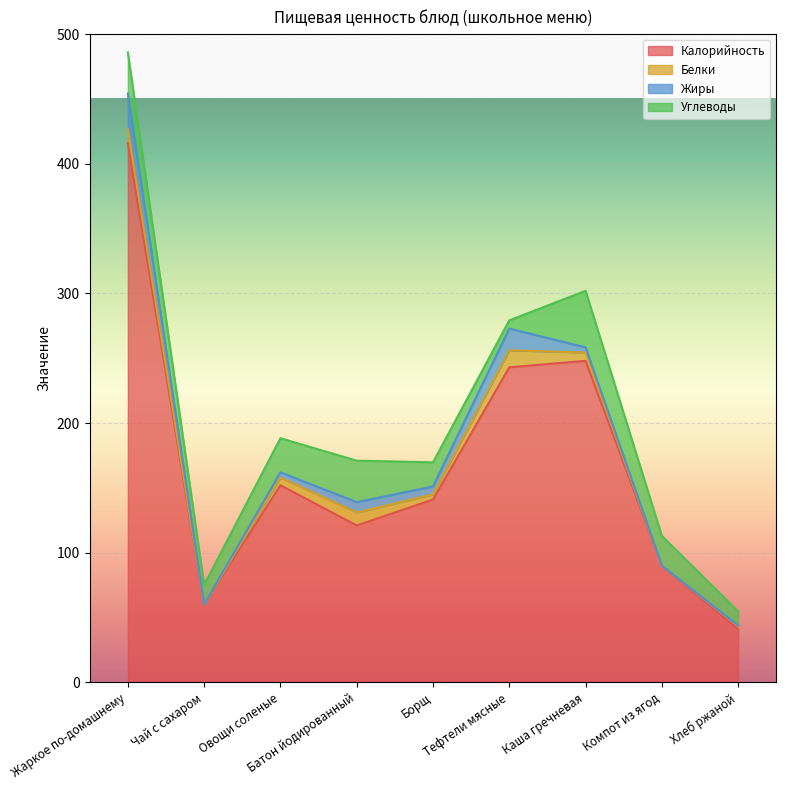

Where is Жиры nearest to the value 13?

Тефтели мясные